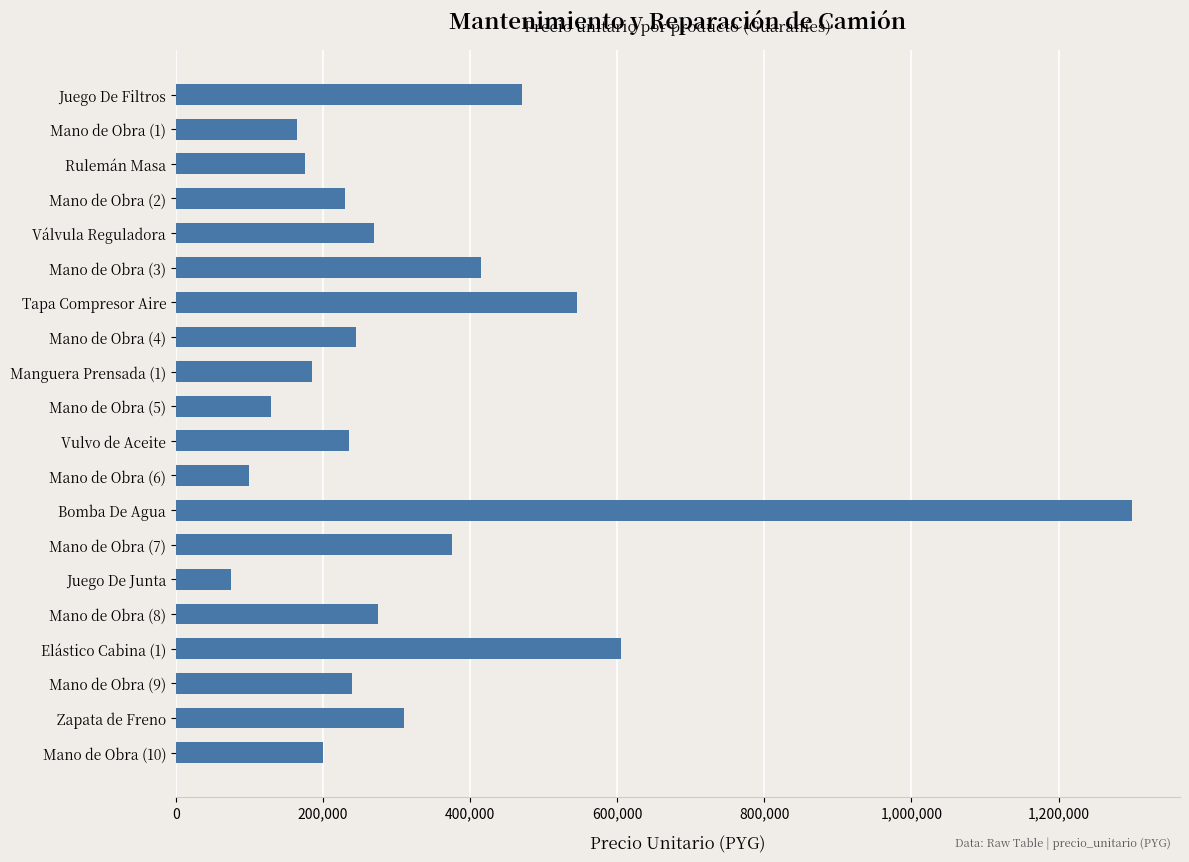

How many data points are less than 245000?

10